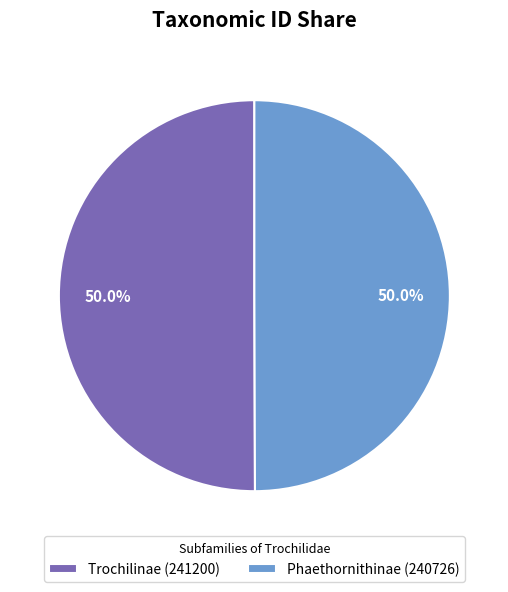

What percentage do Phaethornithinae (240726) and Trochilinae (241200) together represent?

100.0%